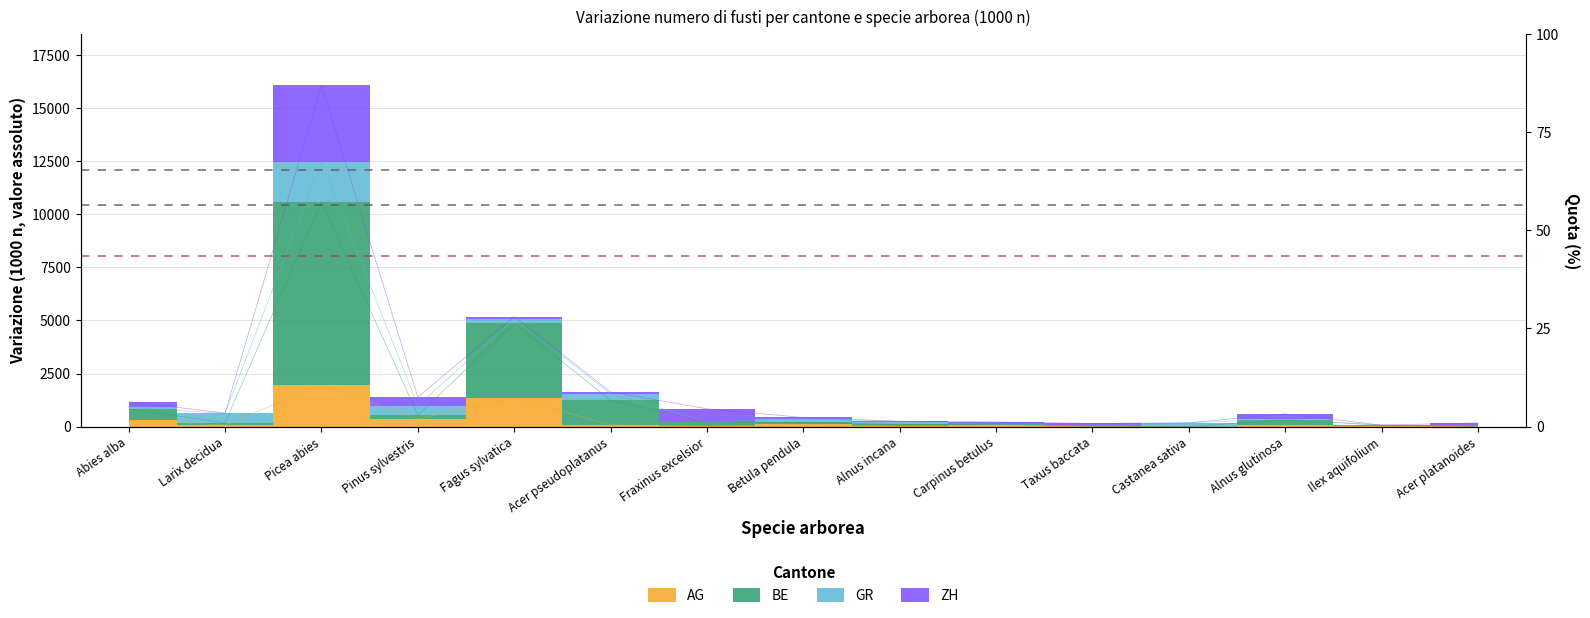

True or false: BE and AG intersect in this chart.

False